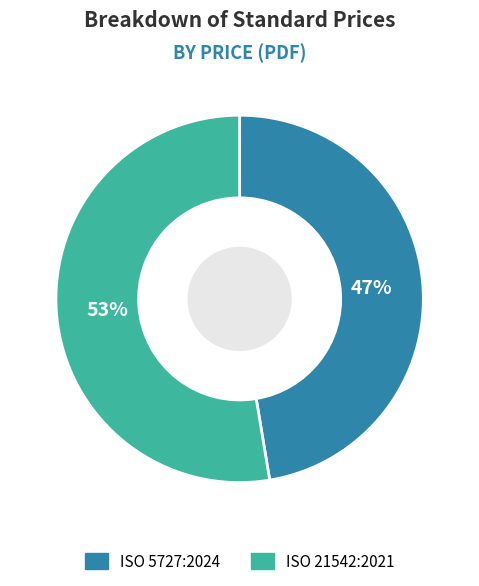

True or false: ISO 21542:2021 accounts for 45% of the total.

False